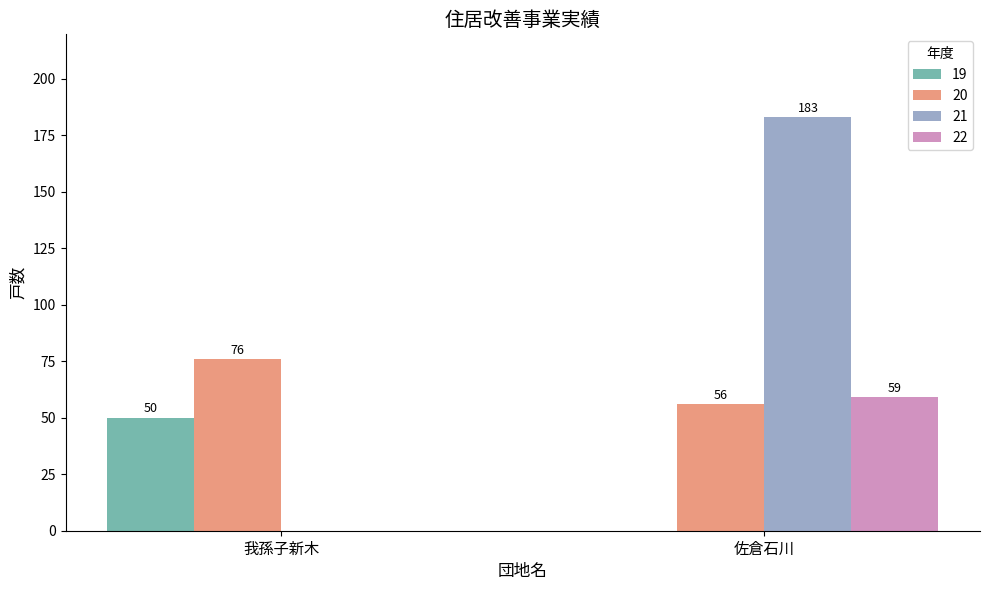

Which series has the largest total across all categories?

21